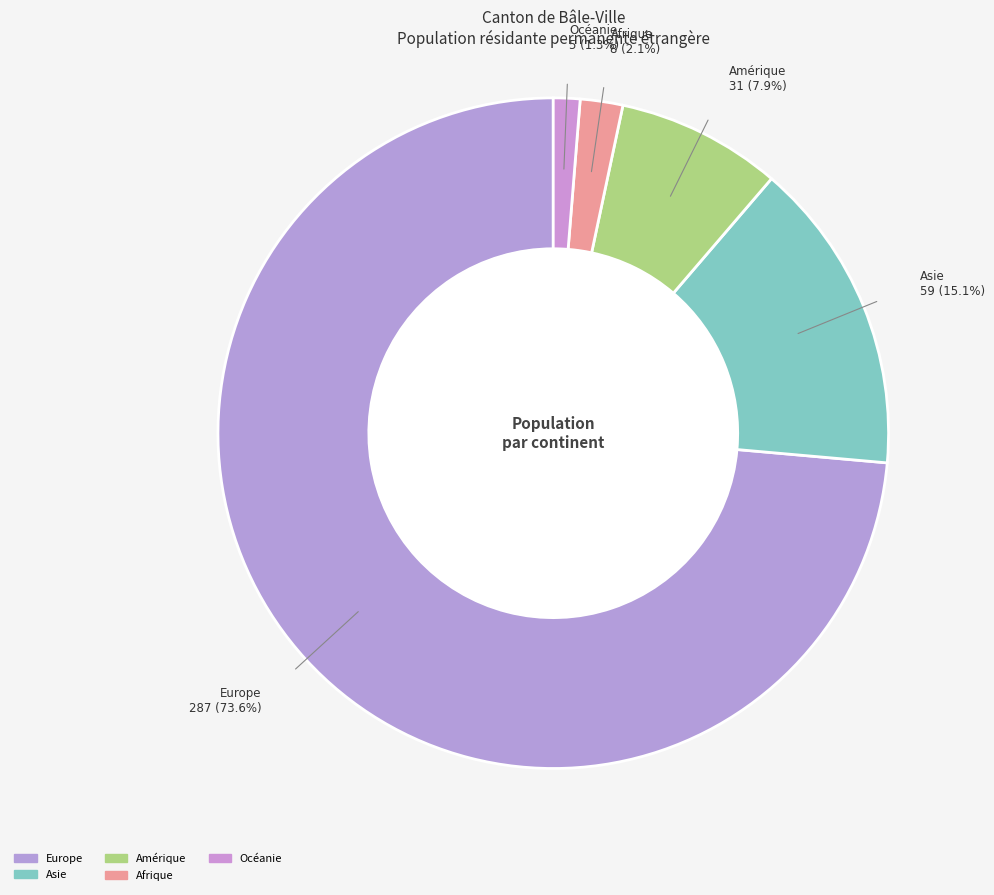

To the nearest percent, what is the difference between the largest and smallest slice percentages?

72%